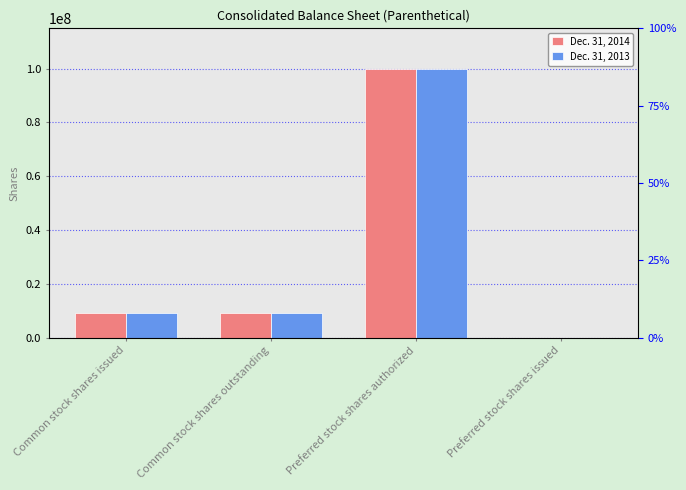

Reading right to left, what are all the values shown in this chart?

Dec. 31, 2014: 0	100000000	9149274	9149274
Dec. 31, 2013: 0	100000000	9139842	9139842